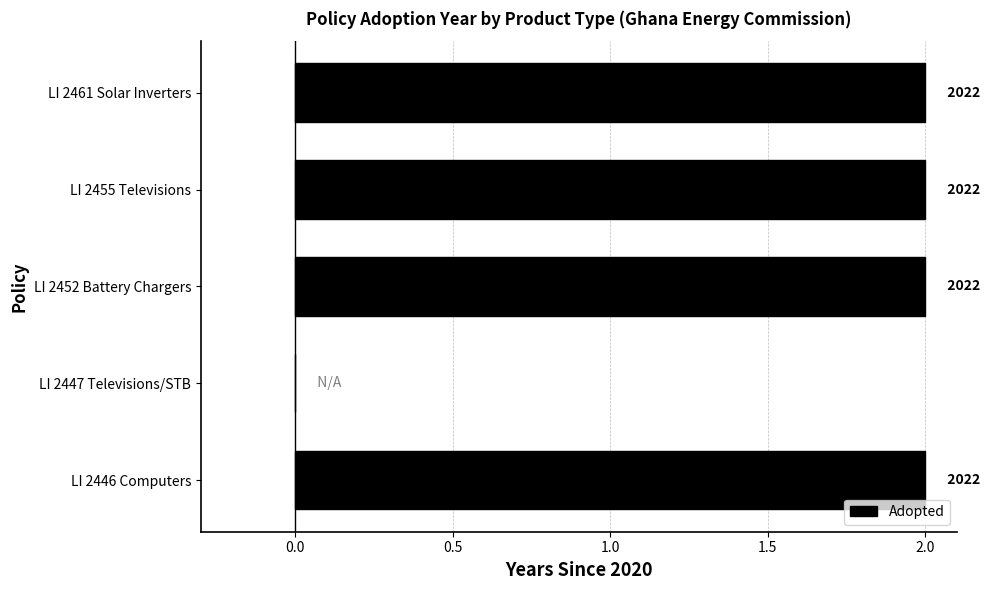

Are the bars horizontal?

Yes